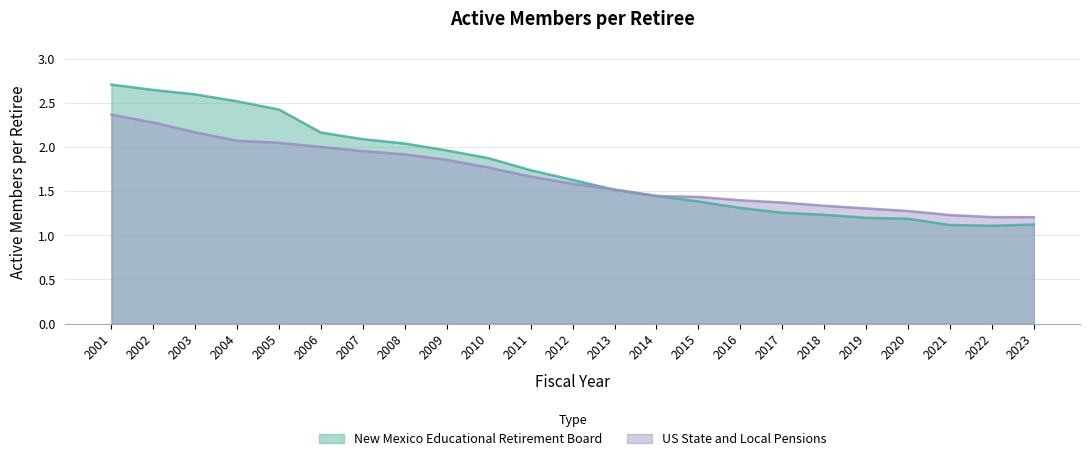

Reading left to right, what are all the values shown in this chart?

New Mexico Educational Retirement Board: 2.7	2.7	2.6	2.5	2.4	2.2	2.1	2.0	2.0	1.9	1.7	1.6	1.5	1.4	1.4	1.3	1.3	1.2	1.2	1.2	1.1	1.1	1.1
US State and Local Pensions: 2.4	2.3	2.2	2.1	2.1	2.0	2.0	1.9	1.9	1.8	1.7	1.6	1.5	1.4	1.4	1.4	1.4	1.3	1.3	1.3	1.2	1.2	1.2